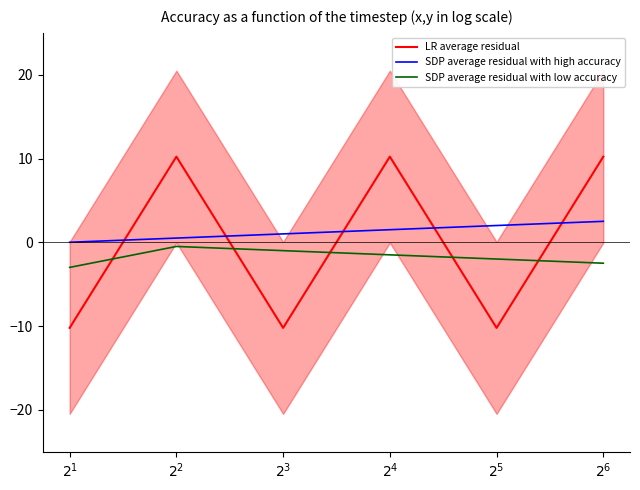

What is the label of the 3rd point from the right?

$2^{4}$